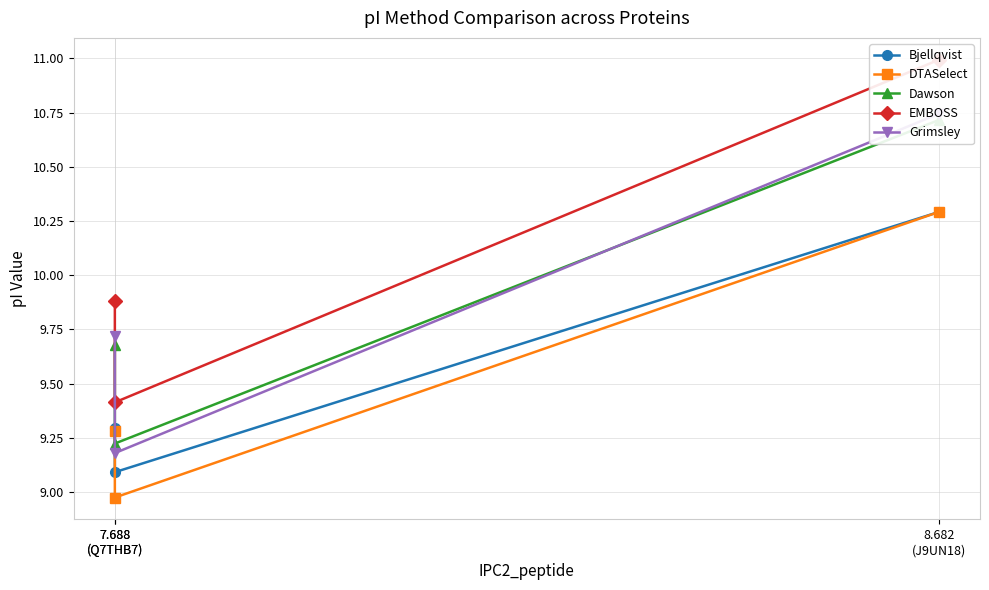

The Bjellqvist series shows 12.9 at 7.688
(Q7THB7). True or false?

False